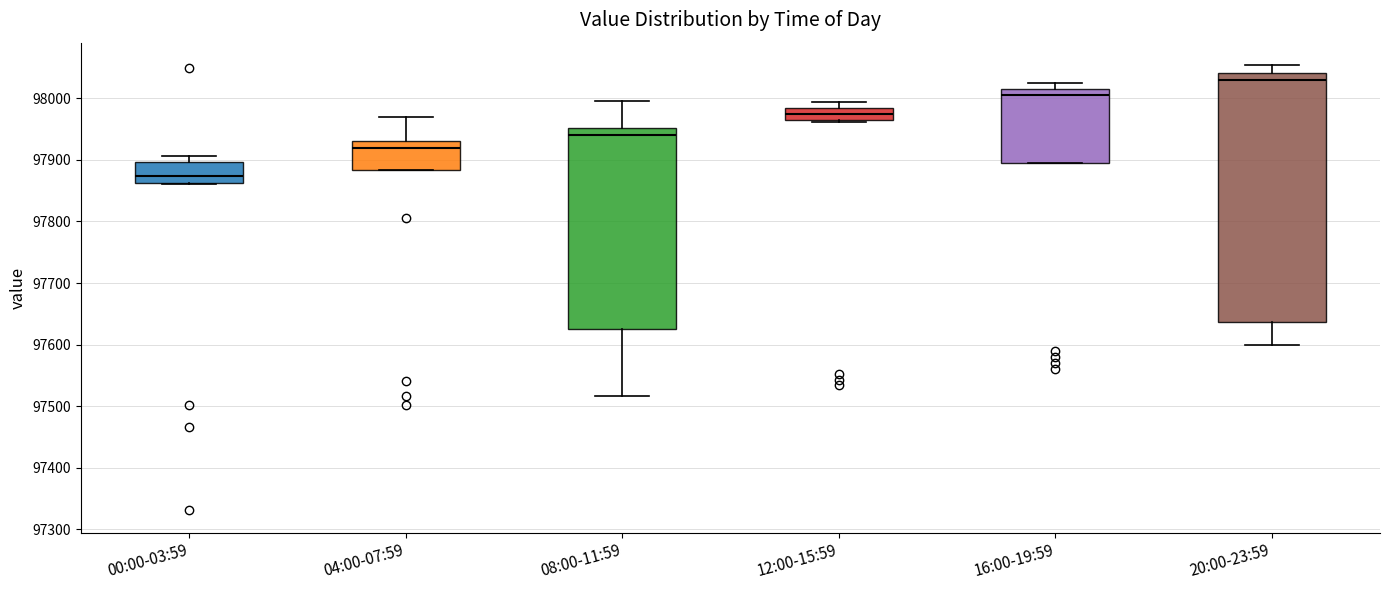

Which box has the lowest median line?

00:00-03:59